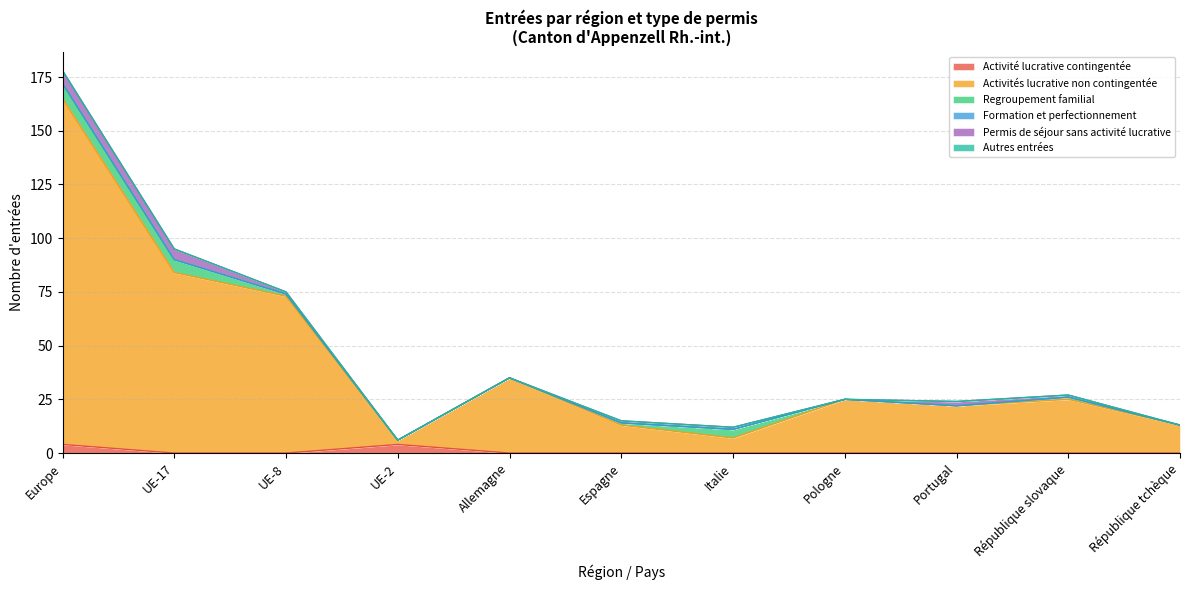

True or false: Activités lucrative non contingentée has a value of 52 at Allemagne.

False